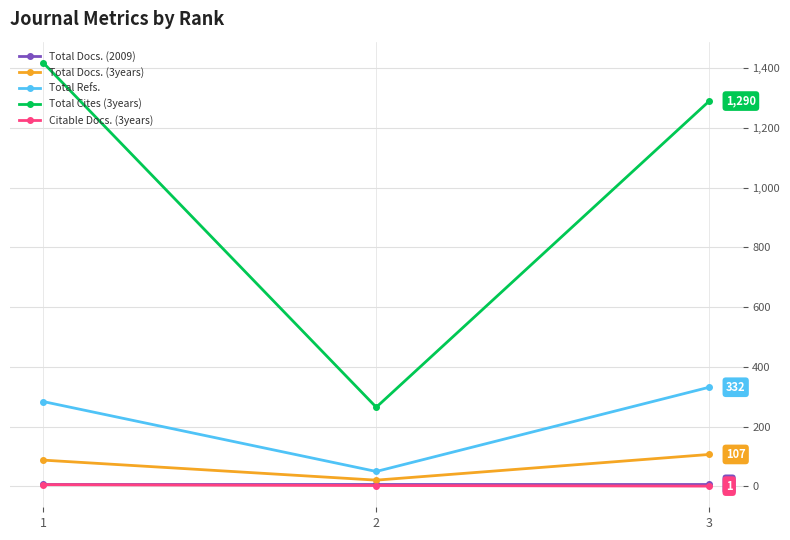

What is the maximum value shown in the chart?

1418